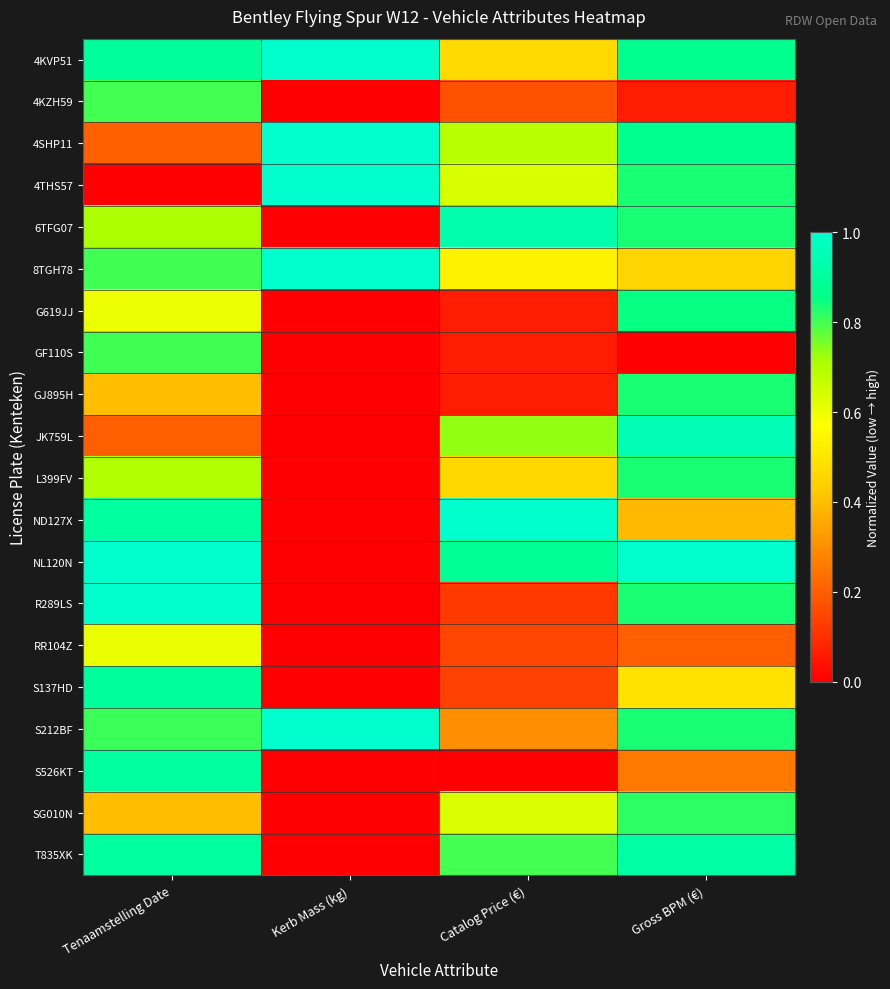

Reading left to right, list all the values displayed in this chart.

4KVP51: Tenaamstelling Date=0.9	Kerb Mass (kg)=1.0	Catalog Price (€)=0.5	Gross BPM (€)=0.9
4KZH59: Tenaamstelling Date=0.8	Kerb Mass (kg)=0.0	Catalog Price (€)=0.2	Gross BPM (€)=0.1
4SHP11: Tenaamstelling Date=0.2	Kerb Mass (kg)=1.0	Catalog Price (€)=0.7	Gross BPM (€)=0.9
4THS57: Tenaamstelling Date=0.0	Kerb Mass (kg)=1.0	Catalog Price (€)=0.6	Gross BPM (€)=0.8
6TFG07: Tenaamstelling Date=0.7	Kerb Mass (kg)=0.0	Catalog Price (€)=0.9	Gross BPM (€)=0.8
8TGH78: Tenaamstelling Date=0.8	Kerb Mass (kg)=1.0	Catalog Price (€)=0.5	Gross BPM (€)=0.5
G619JJ: Tenaamstelling Date=0.6	Kerb Mass (kg)=0.0	Catalog Price (€)=0.1	Gross BPM (€)=0.8
GF110S: Tenaamstelling Date=0.8	Kerb Mass (kg)=0.0	Catalog Price (€)=0.1	Gross BPM (€)=0.0
GJ895H: Tenaamstelling Date=0.4	Kerb Mass (kg)=0.0	Catalog Price (€)=0.1	Gross BPM (€)=0.8
JK759L: Tenaamstelling Date=0.2	Kerb Mass (kg)=0.0	Catalog Price (€)=0.7	Gross BPM (€)=0.9
L399FV: Tenaamstelling Date=0.7	Kerb Mass (kg)=0.0	Catalog Price (€)=0.5	Gross BPM (€)=0.8
ND127X: Tenaamstelling Date=0.9	Kerb Mass (kg)=0.0	Catalog Price (€)=1.0	Gross BPM (€)=0.4
NL120N: Tenaamstelling Date=1.0	Kerb Mass (kg)=0.0	Catalog Price (€)=0.9	Gross BPM (€)=1.0
R289LS: Tenaamstelling Date=1.0	Kerb Mass (kg)=0.0	Catalog Price (€)=0.1	Gross BPM (€)=0.8
RR104Z: Tenaamstelling Date=0.6	Kerb Mass (kg)=0.0	Catalog Price (€)=0.2	Gross BPM (€)=0.2
S137HD: Tenaamstelling Date=0.9	Kerb Mass (kg)=0.0	Catalog Price (€)=0.1	Gross BPM (€)=0.5
S212BF: Tenaamstelling Date=0.8	Kerb Mass (kg)=1.0	Catalog Price (€)=0.3	Gross BPM (€)=0.8
S526KT: Tenaamstelling Date=0.9	Kerb Mass (kg)=0.0	Catalog Price (€)=0.0	Gross BPM (€)=0.3
SG010N: Tenaamstelling Date=0.4	Kerb Mass (kg)=0.0	Catalog Price (€)=0.6	Gross BPM (€)=0.8
T835XK: Tenaamstelling Date=0.9	Kerb Mass (kg)=0.0	Catalog Price (€)=0.8	Gross BPM (€)=0.9